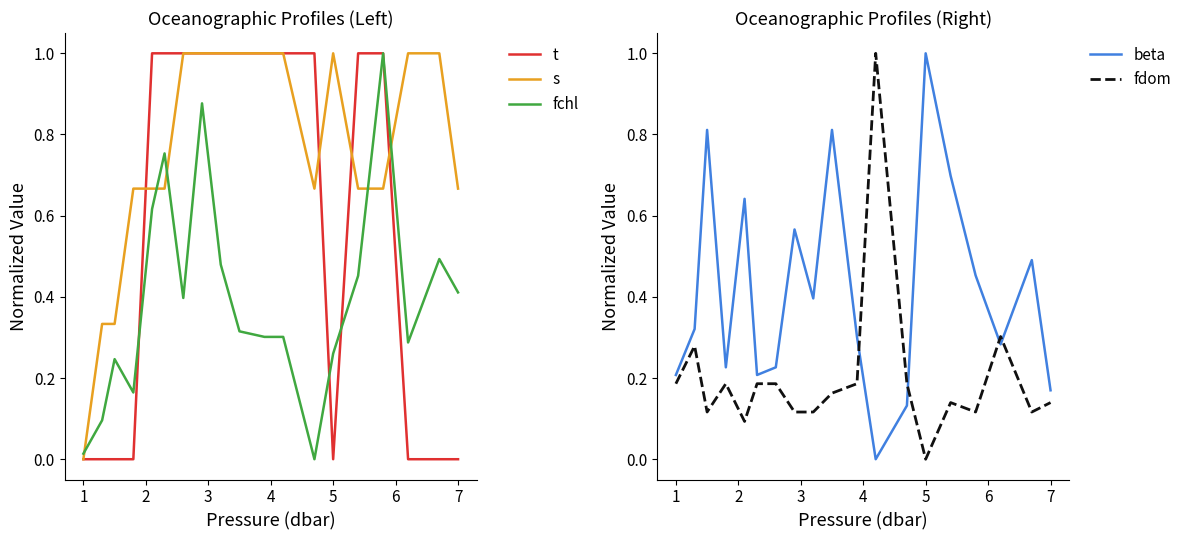

How many intersections are there between t and s?

4